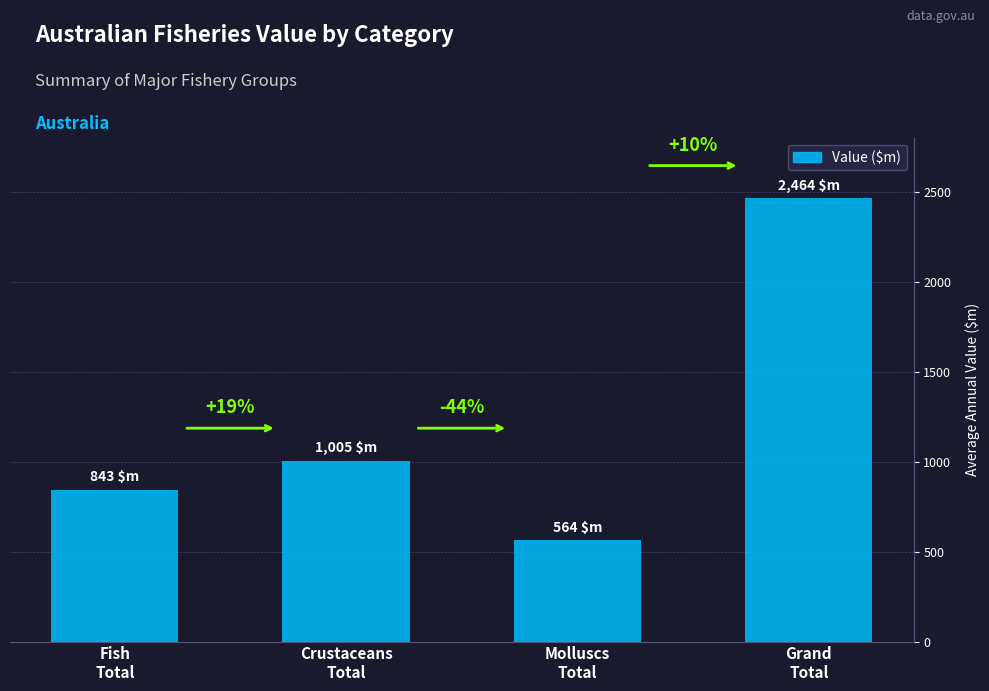

What is the label of the 1st bar from the right?

Grand
Total